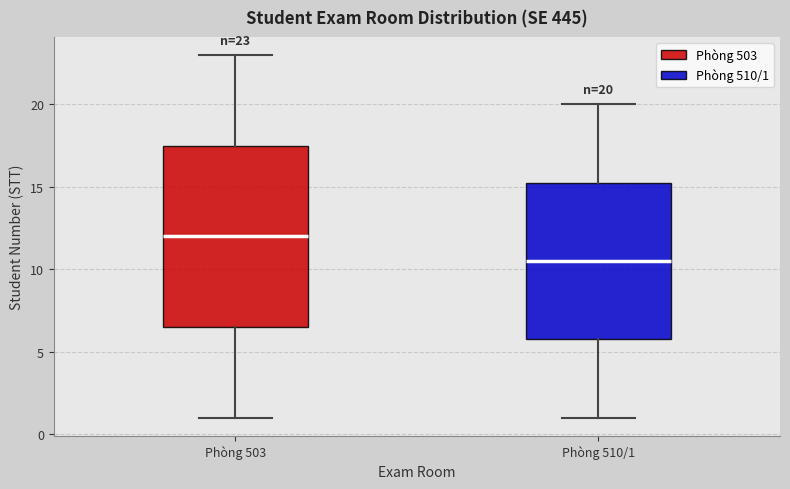

Which box's median line is the lowest?

Phòng 510/1